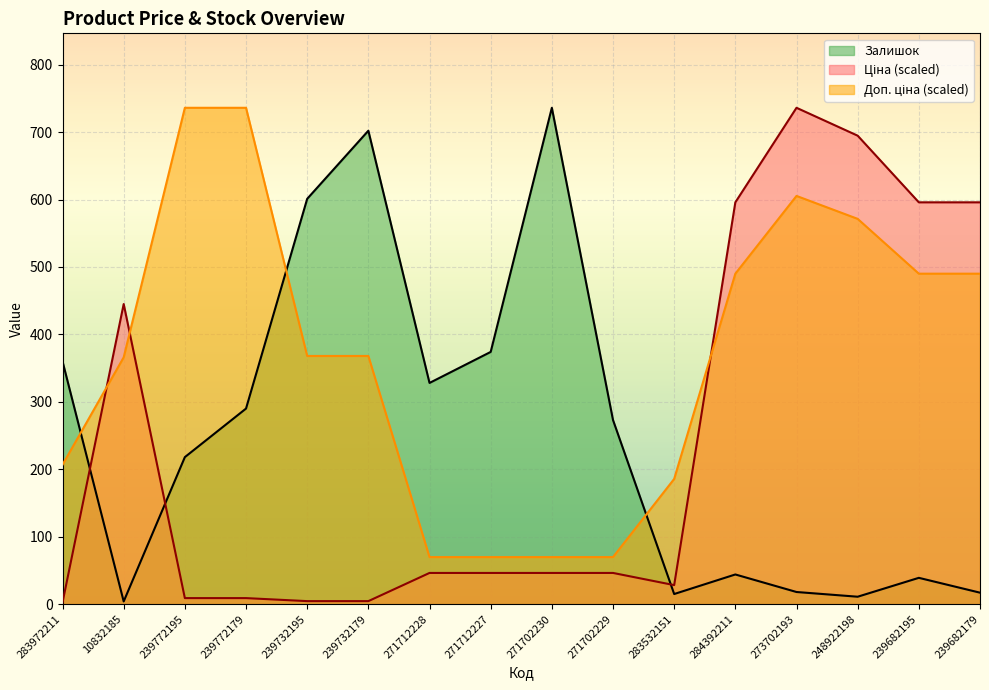

How many data points does each series have?

16